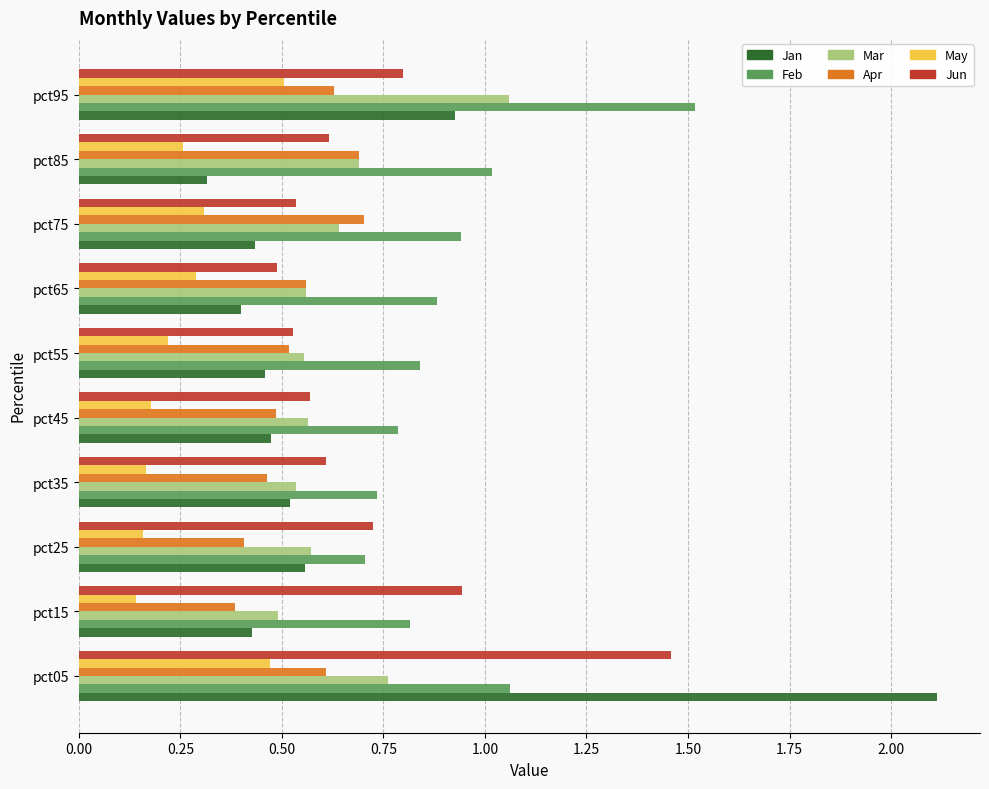

Between pct05 and pct85, which series saw the biggest shift?

Jan